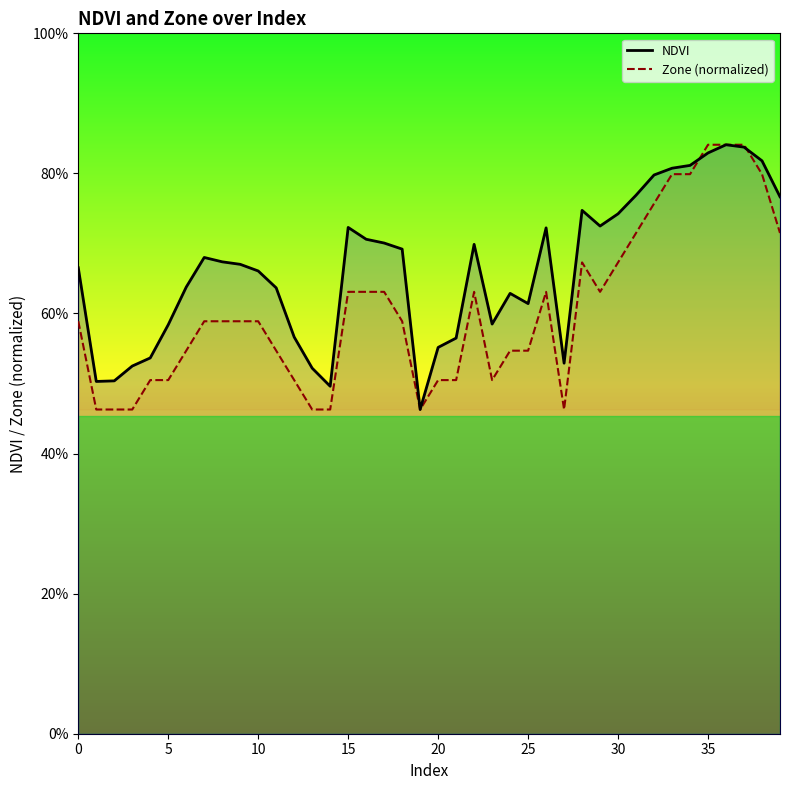

At which category does Zone (normalized) reach its first local peak?

22